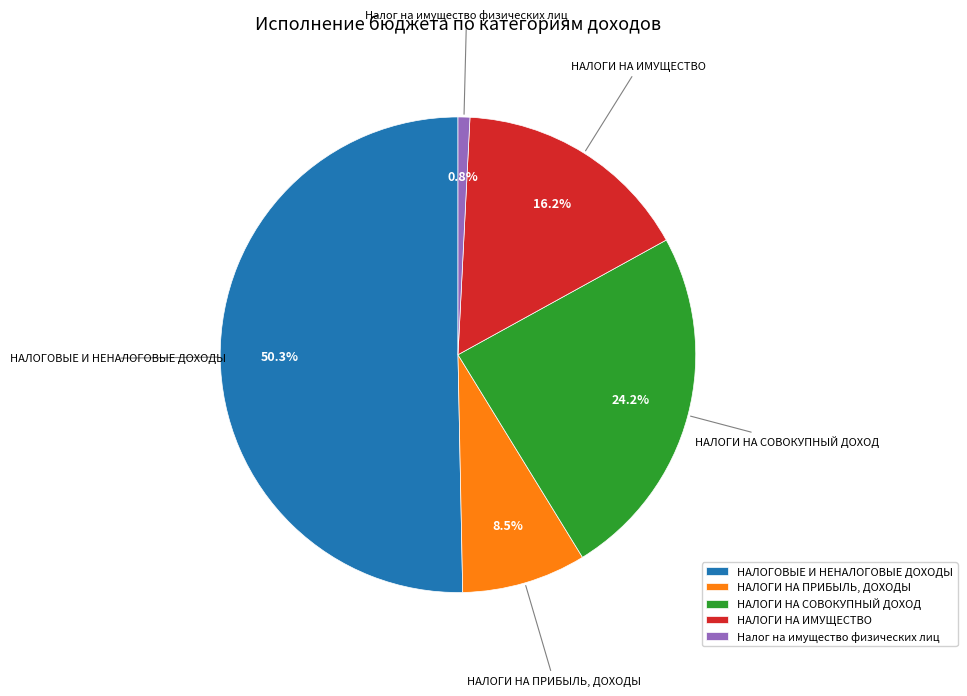

Which category accounts for the majority?

НАЛОГОВЫЕ И НЕНАЛОГОВЫЕ ДОХОДЫ